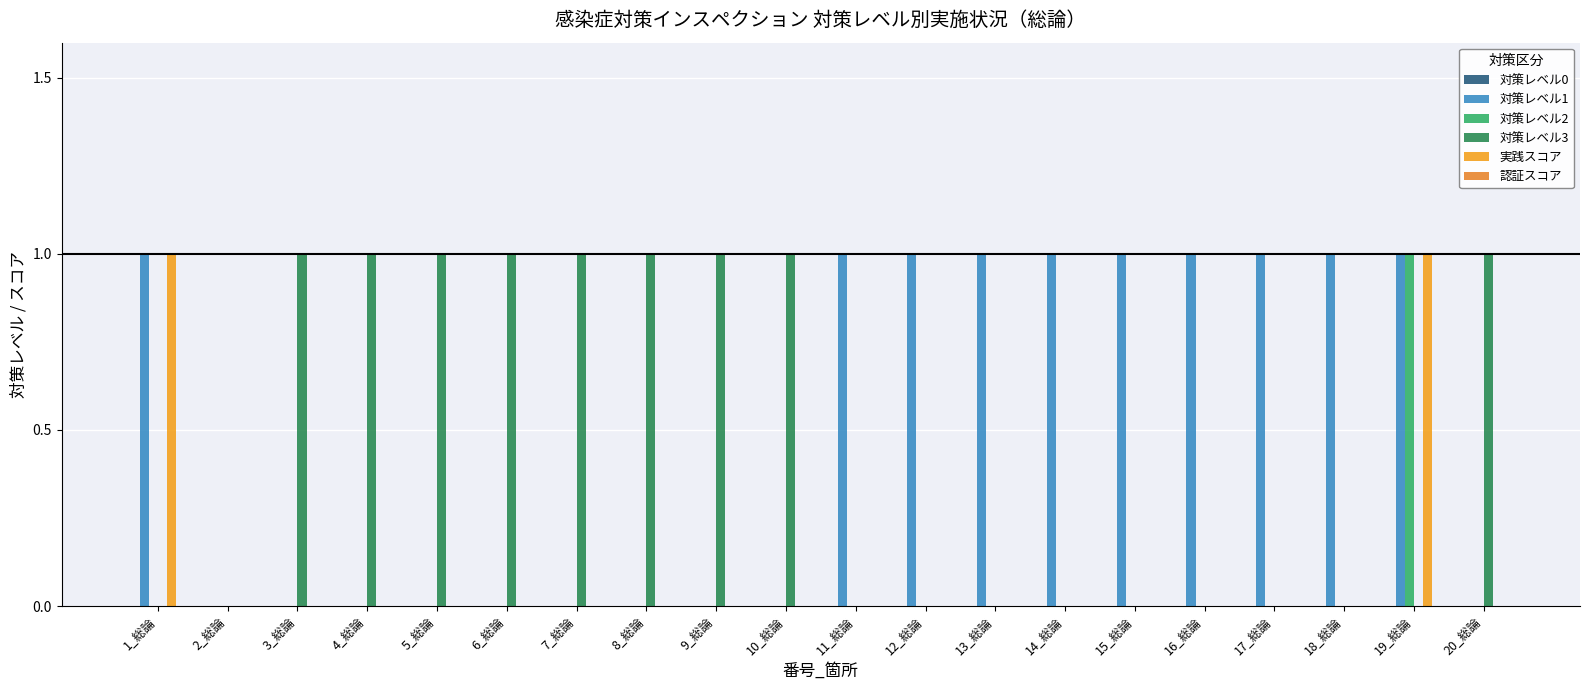

At which category is the sum across all series the highest?

19_総論